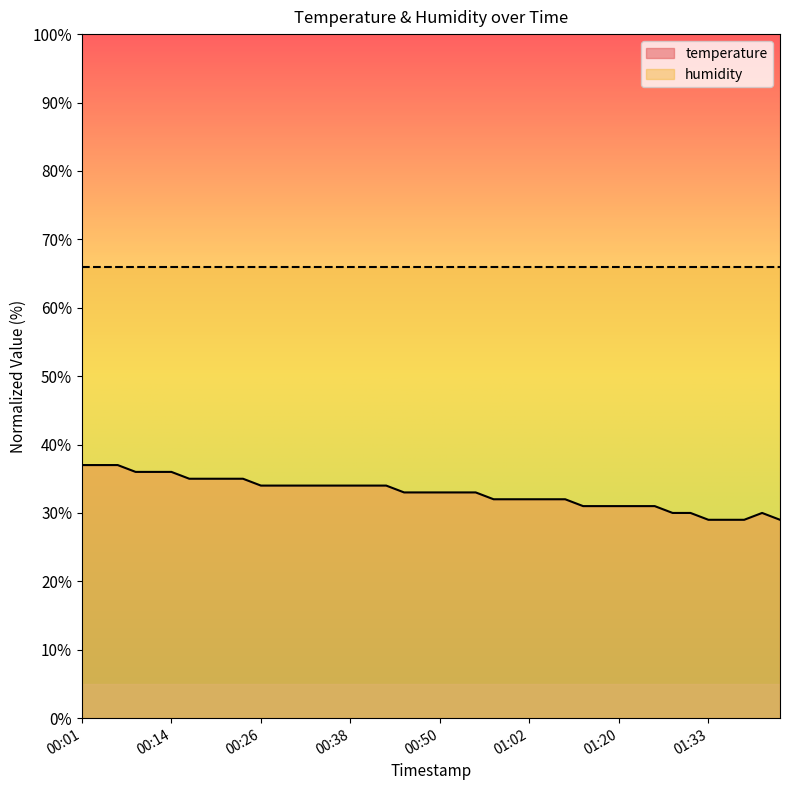

Where does the data first go above 33?

00:01